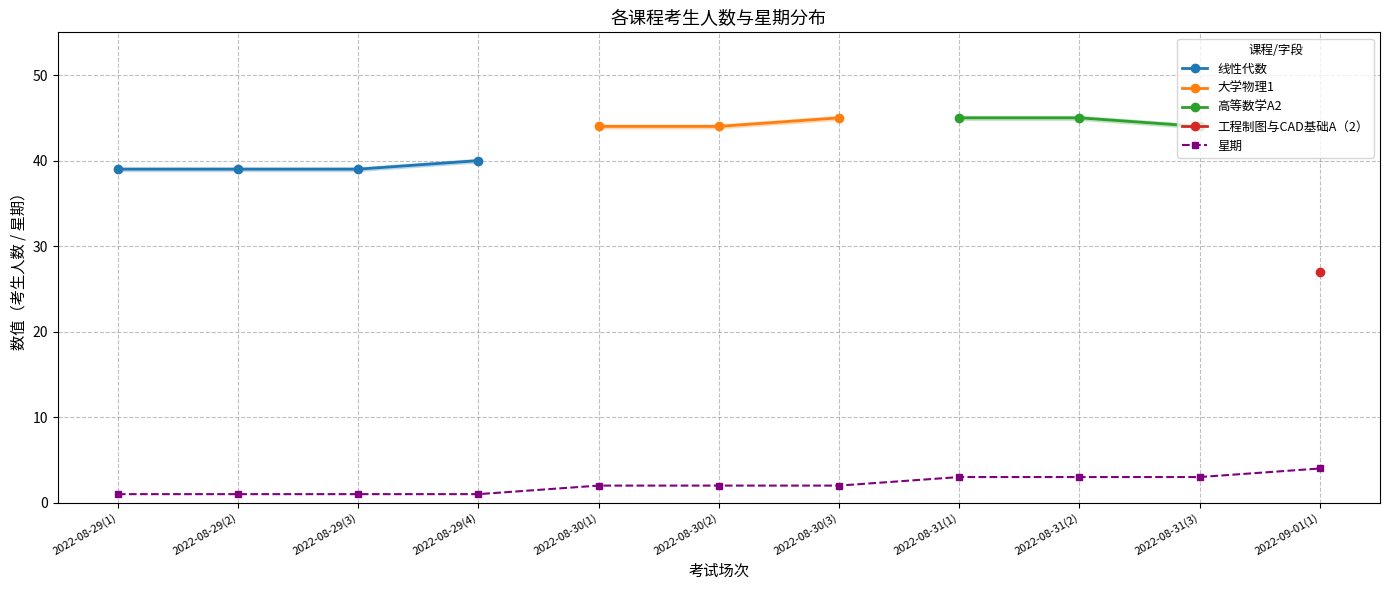

What is the difference between the second highest and second lowest values?

2